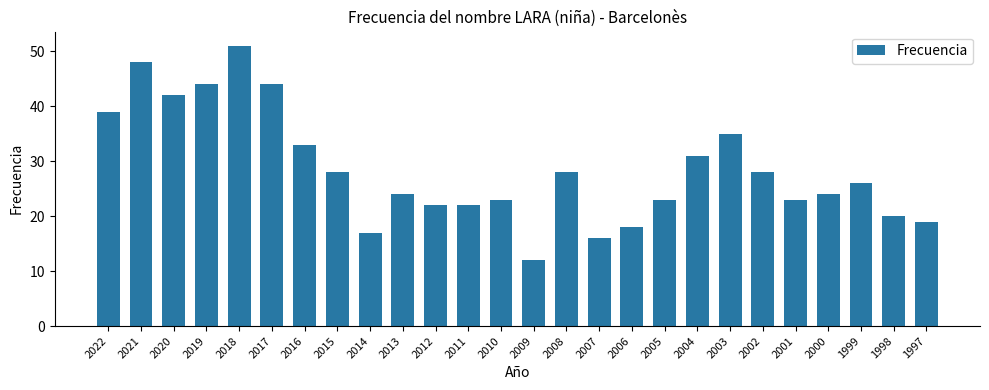

Approximately how many times larger is the value at 2022 compared to 2014?

2.3